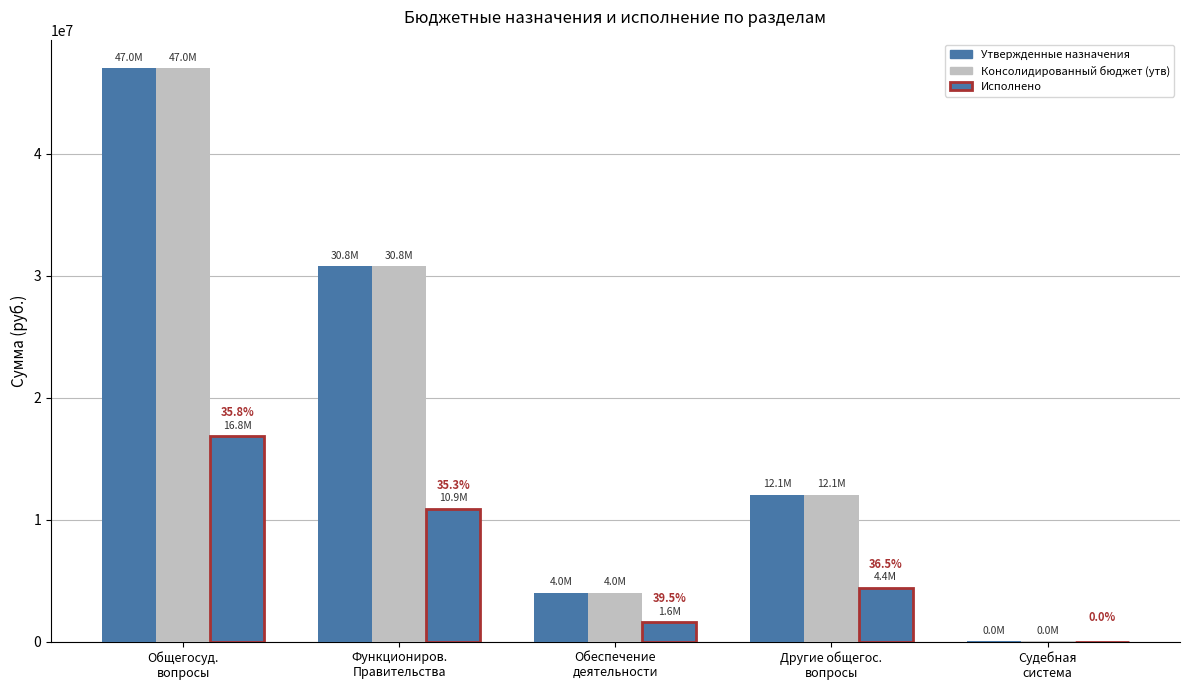

Reading left to right, what are all the values shown in this chart?

Утвержденные назначения: Общегосуд.
вопросы=47001064.7	Функциониров.
Правительства=30754600.0	Обеспечение
деятельности=3966500.0	Другие общегос.
вопросы=12052205.1	Судебная
система=13300.0
Консолидированный бюджет (утв): Общегосуд.
вопросы=47001064.7	Функциониров.
Правительства=30754600.0	Обеспечение
деятельности=3966500.0	Другие общегос.
вопросы=12052205.1	Судебная
система=13300.0
Исполнено: Общегосуд.
вопросы=16829575.1	Функциониров.
Правительства=10868197.4	Обеспечение
деятельности=1567075.0	Другие общегос.
вопросы=4394302.7	Судебная
система=0.0